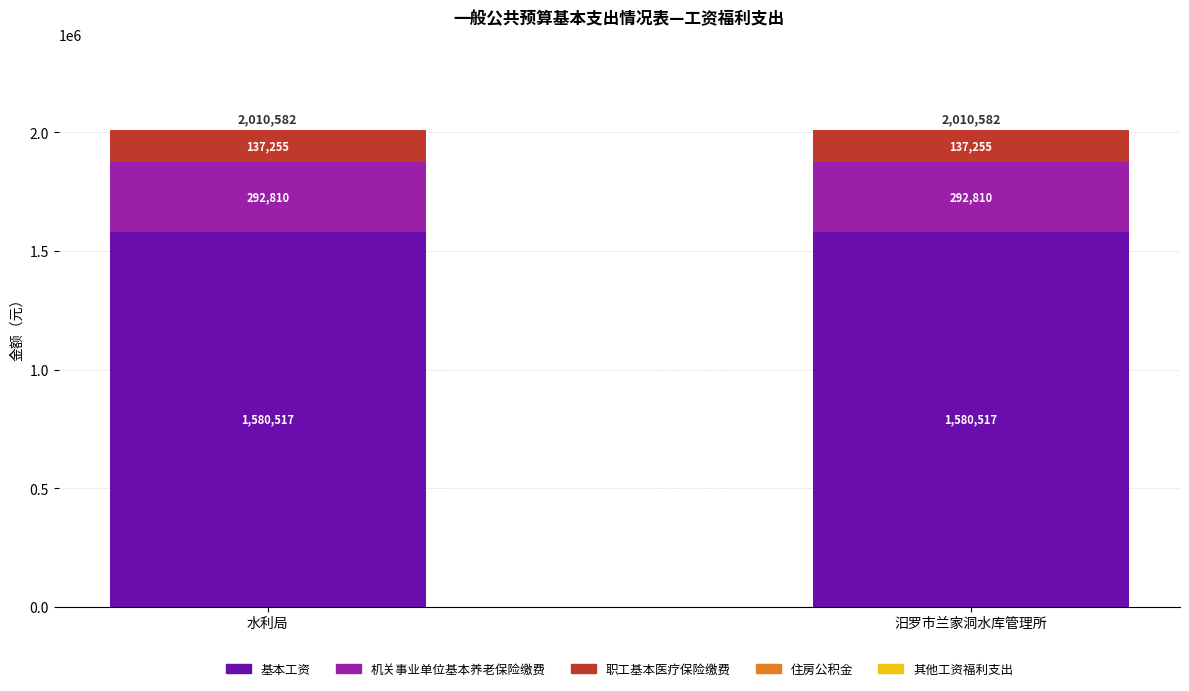

What is the total value across all series at 汨罗市兰家洞水库管理所?

2010582